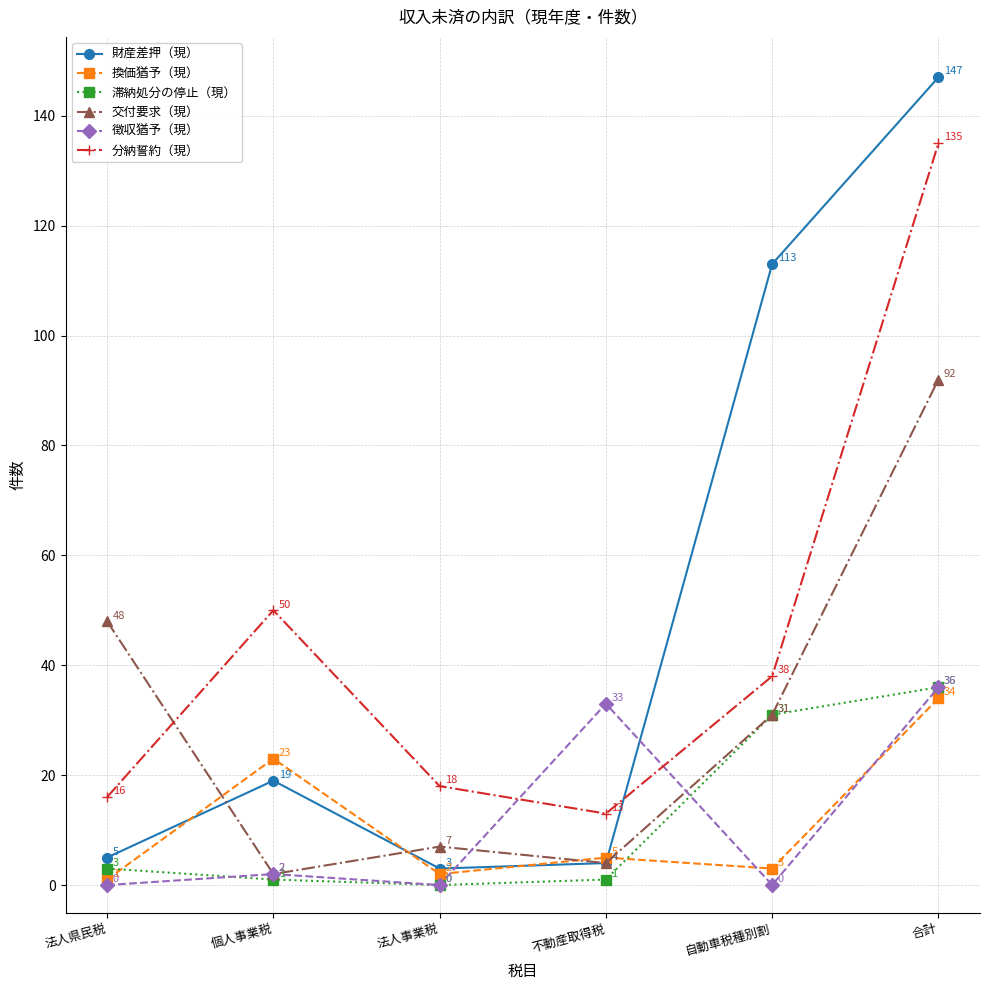

The 交付要求（現） series shows 2 at 個人事業税. True or false?

True